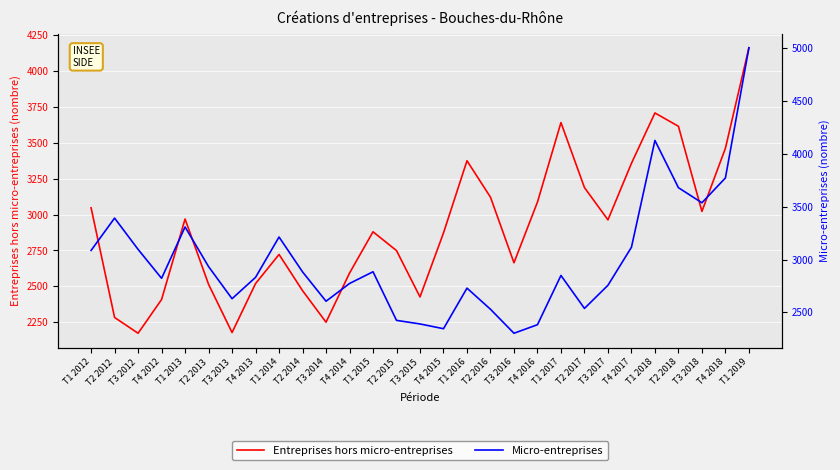

What are all the series names shown in the legend?

Entreprises hors micro-entreprises, Micro-entreprises